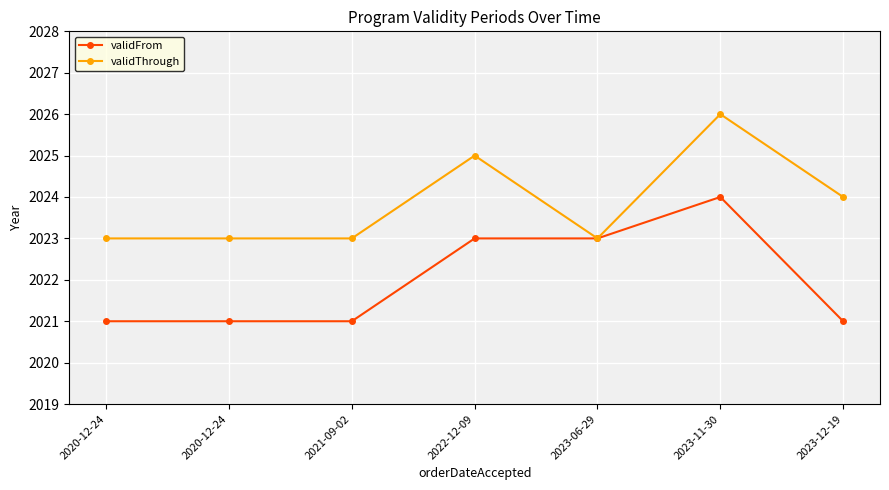

How many distinct data groups are displayed?

2